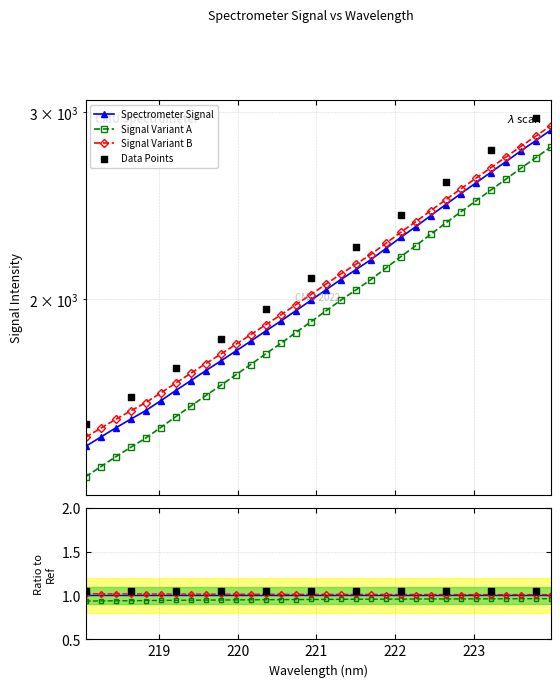

Approximately how many times larger is the value at 219.0156 compared to 221.8812?

0.7